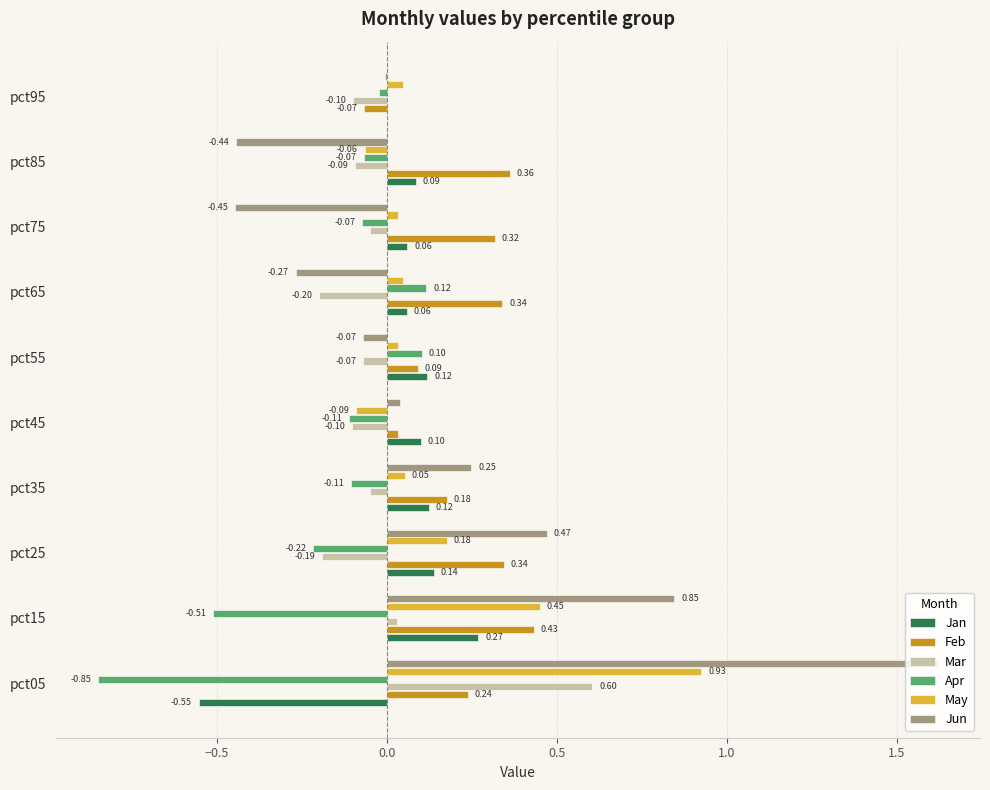

What are all the series names shown in the legend?

Jan, Feb, Mar, Apr, May, Jun